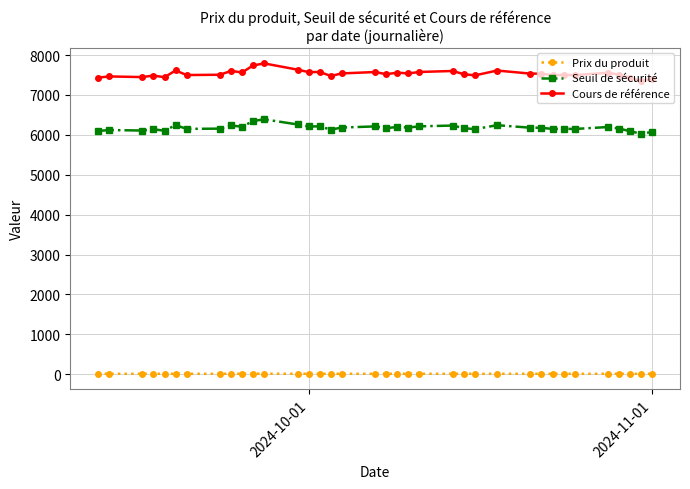

Count the number of data series in this chart.

3